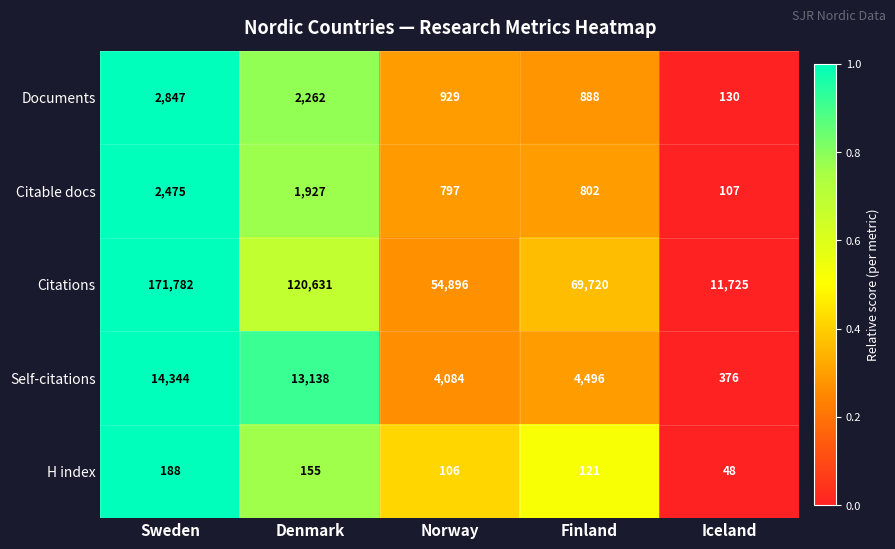

Between Finland and Iceland, which series saw the biggest shift?

Citations